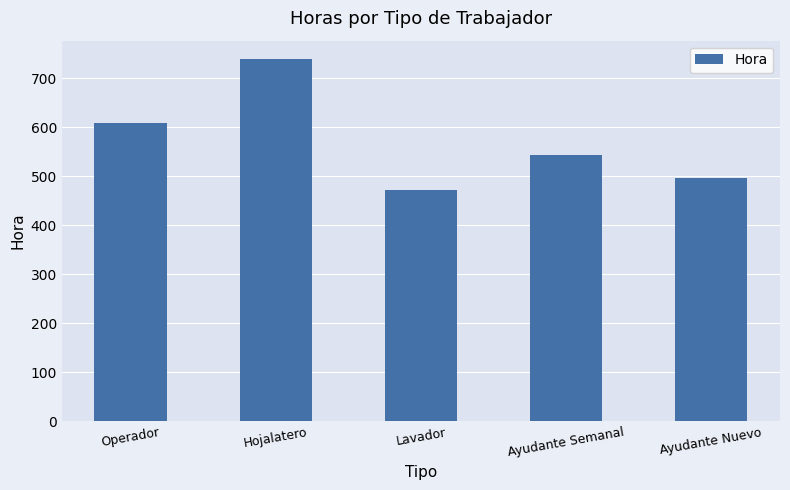

Which category has the lowest value across all series?

Lavador